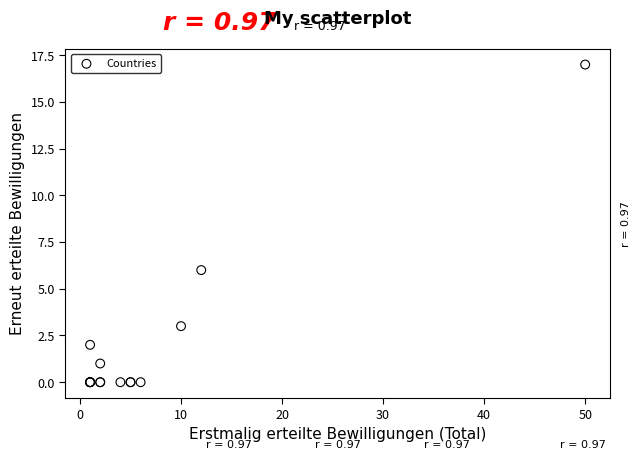

What Y value in the scatter plot is closest to 8?

6